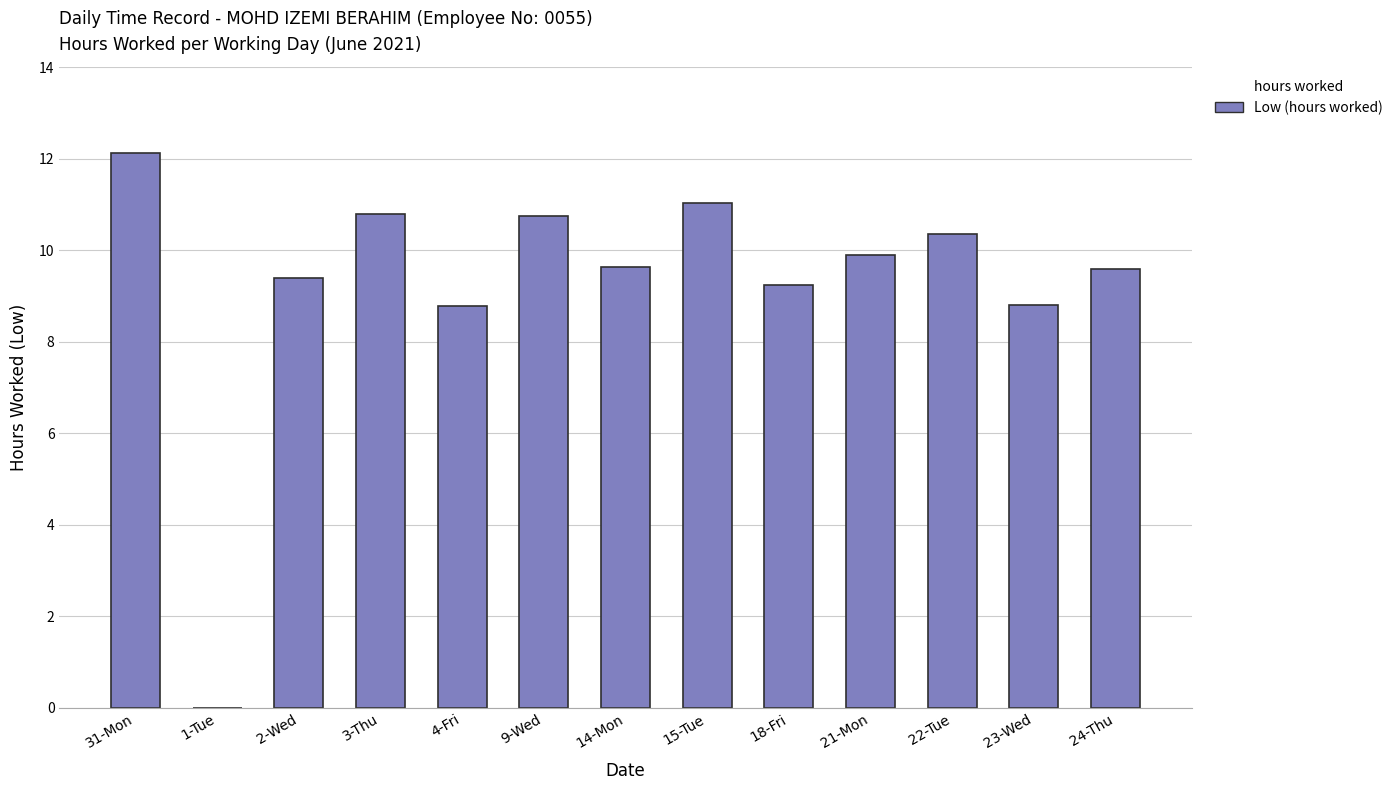

What is the sum of all values?

120.4